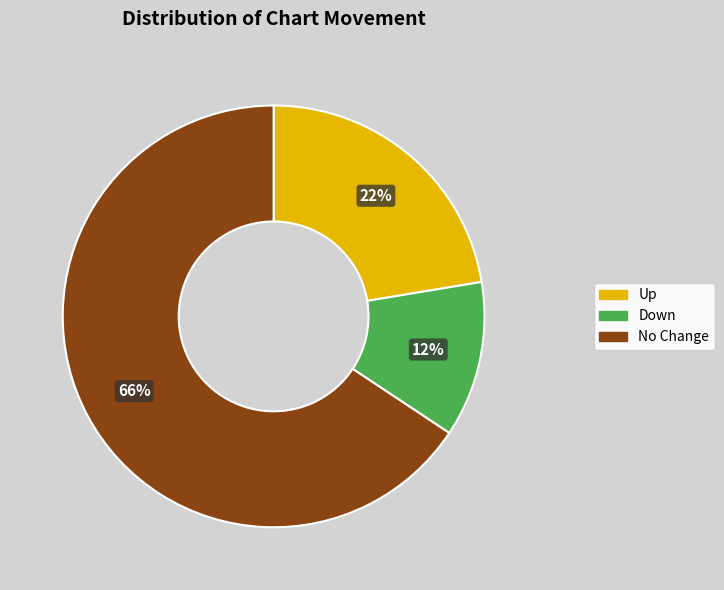

To the nearest percent, what percentage of the pie is No Change?

66%